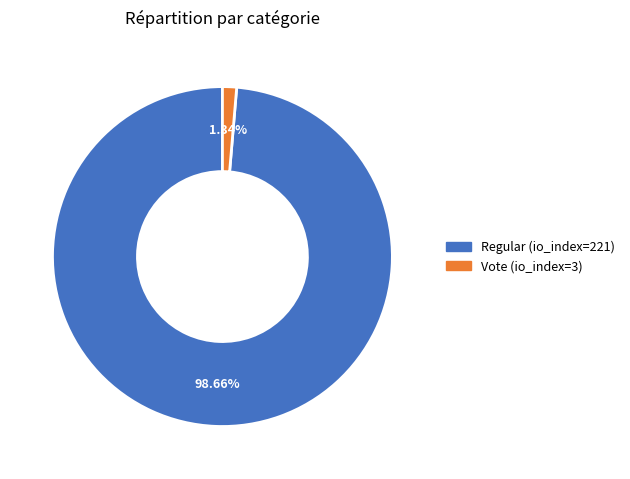

The Vote (io_index=3) slice represents 10% of the pie. True or false?

False